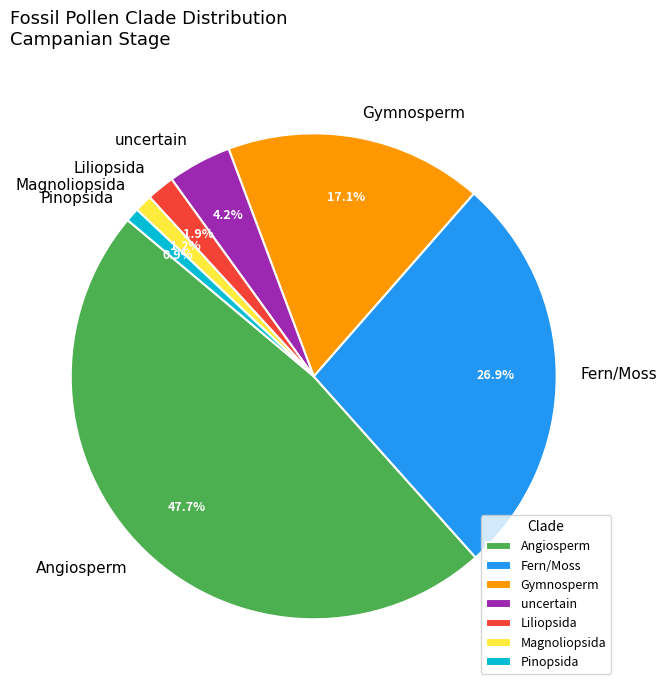

To the nearest percent, what is the difference between the Gymnosperm and Fern/Moss slice percentages?

10%